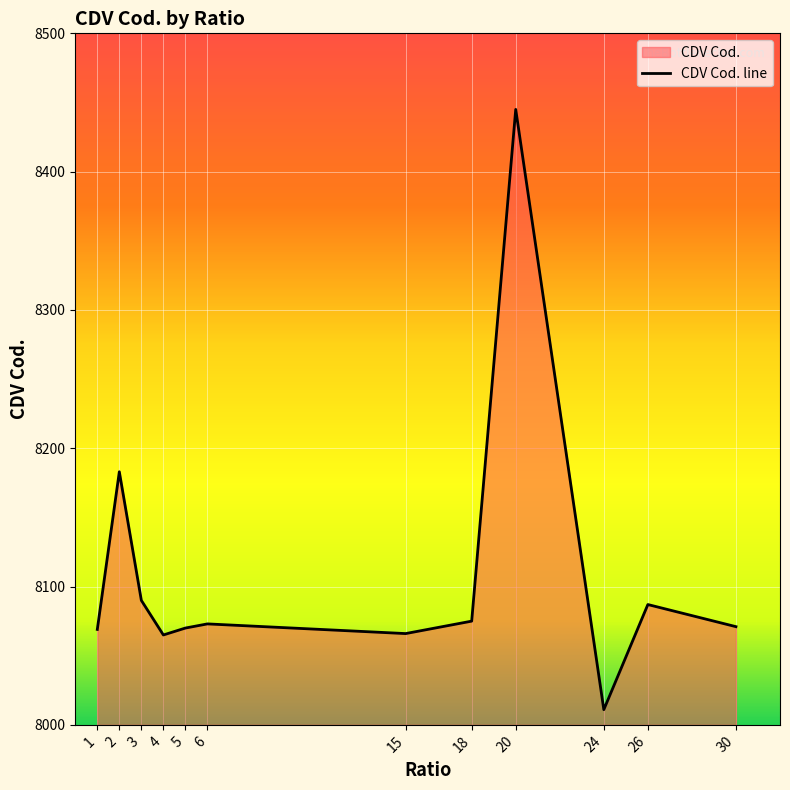

The value at 15 is 2666. True or false?

False